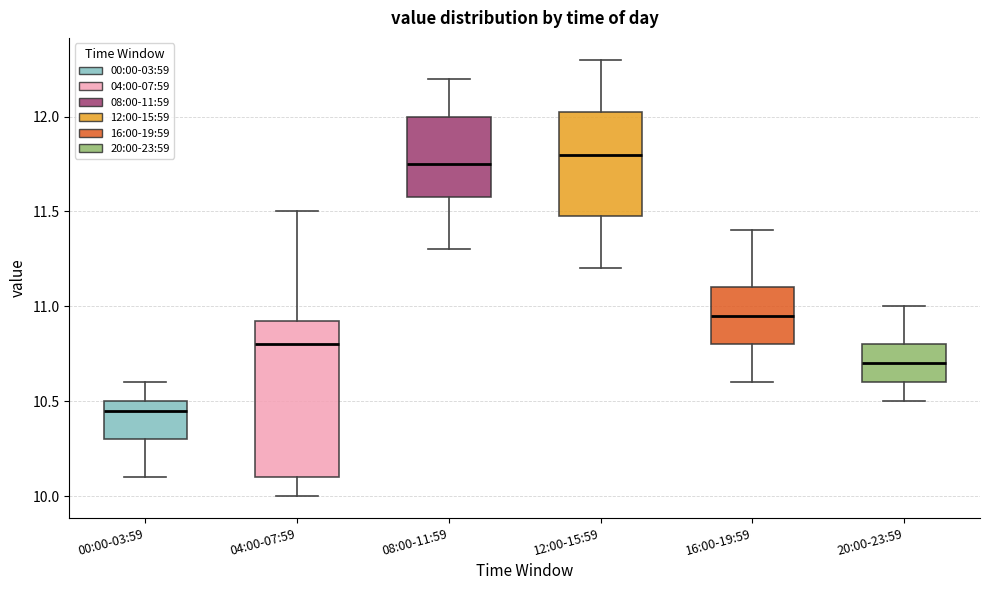

Reading left to right, read every box against the y-axis: the position of its median line, the range the box covers, and the ends of its whiskers. The values are not printed on the chart, so give them approximately, as read against the axis.

00:00-03:59: median 10.45, box 10.30 to 10.50, whiskers 10.10 to 10.60
04:00-07:59: median 10.80, box 10.10 to 10.95, whiskers 10.00 to 11.50
08:00-11:59: median 11.75, box 11.60 to 12.00, whiskers 11.30 to 12.20
12:00-15:59: median 11.80, box 11.50 to 12.05, whiskers 11.20 to 12.30
16:00-19:59: median 10.95, box 10.80 to 11.10, whiskers 10.60 to 11.40
20:00-23:59: median 10.70, box 10.60 to 10.80, whiskers 10.50 to 11.00